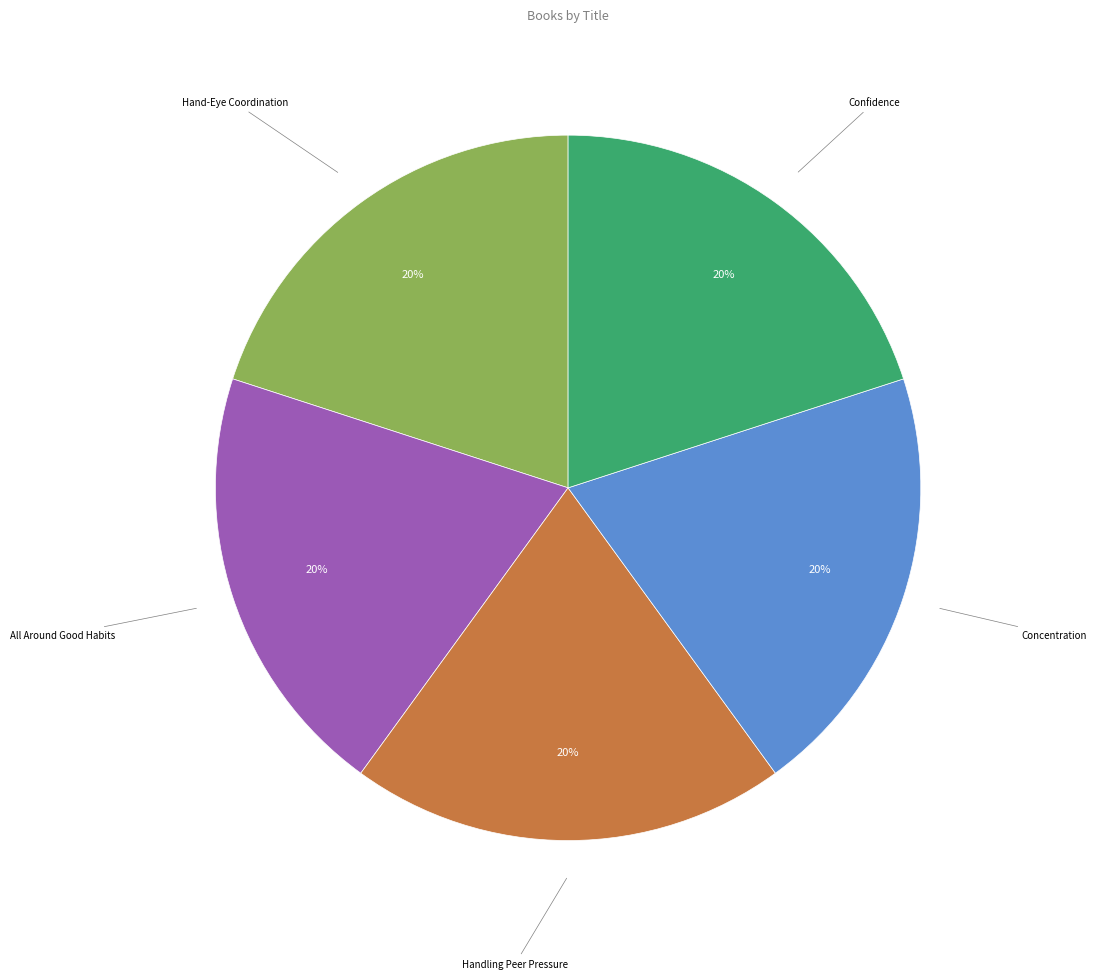

How many segments does this pie chart have?

5